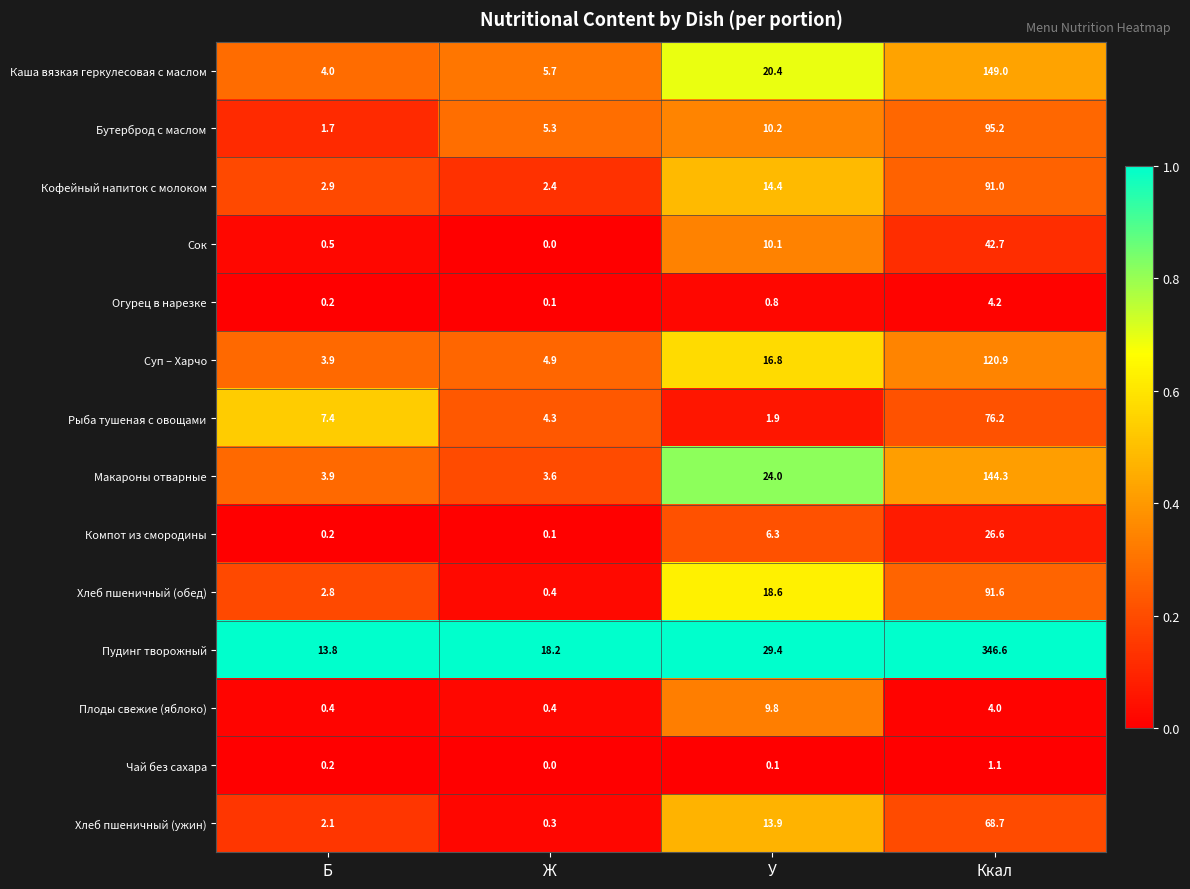

What is the difference between the Суп – Харчо values at Ж and У?

11.9